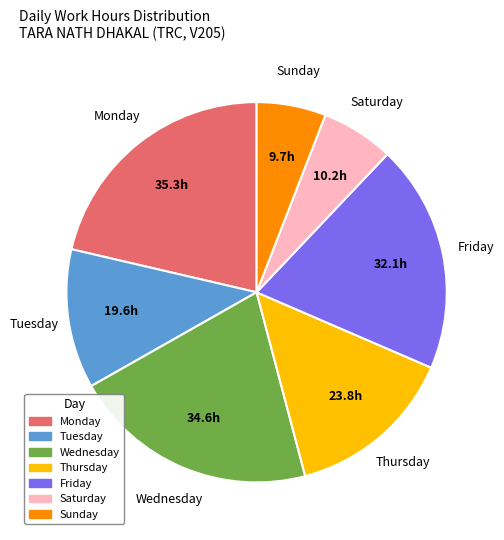

How many slices are in this pie chart?

7